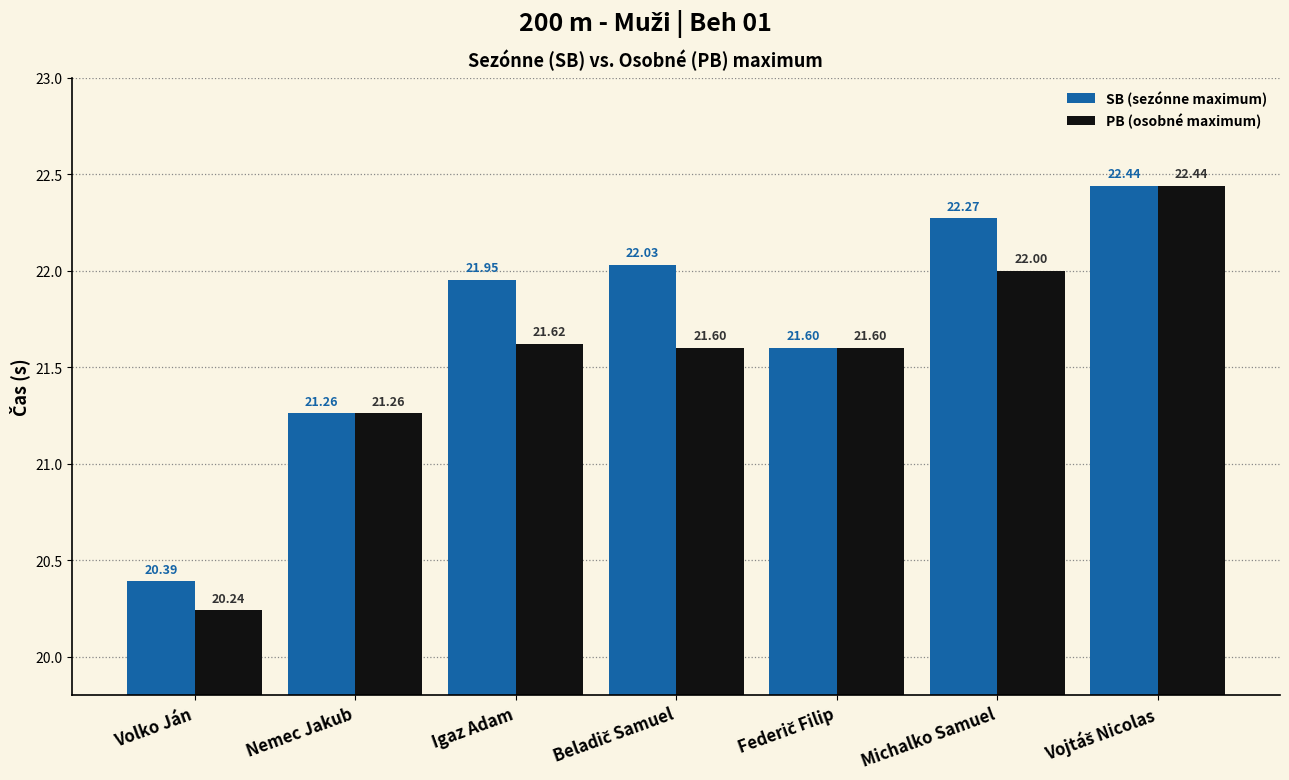

How many groups of bars are there?

7